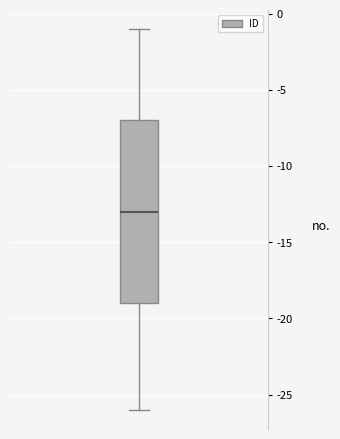

Where does the upper whisker of the box end on the y-axis? The values are not printed on the chart, so give them approximately, as read against the axis.

-1